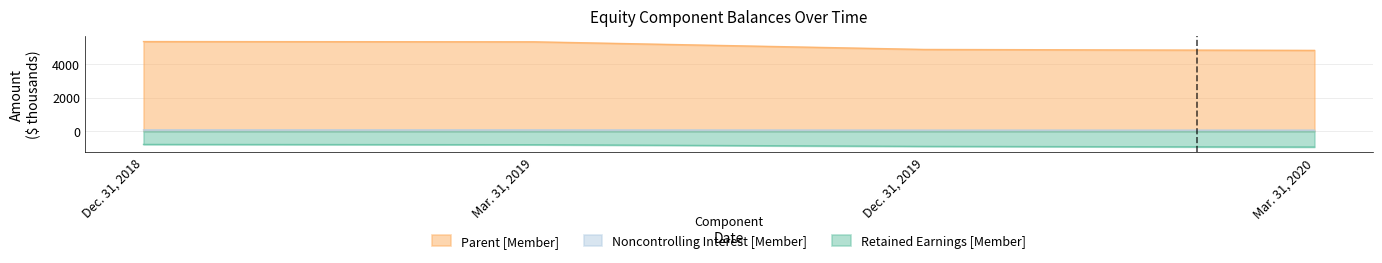

Is the value of Retained Earnings [Member] at Dec. 31, 2019 greater than the value of Parent [Member] at Mar. 31, 2020?

No